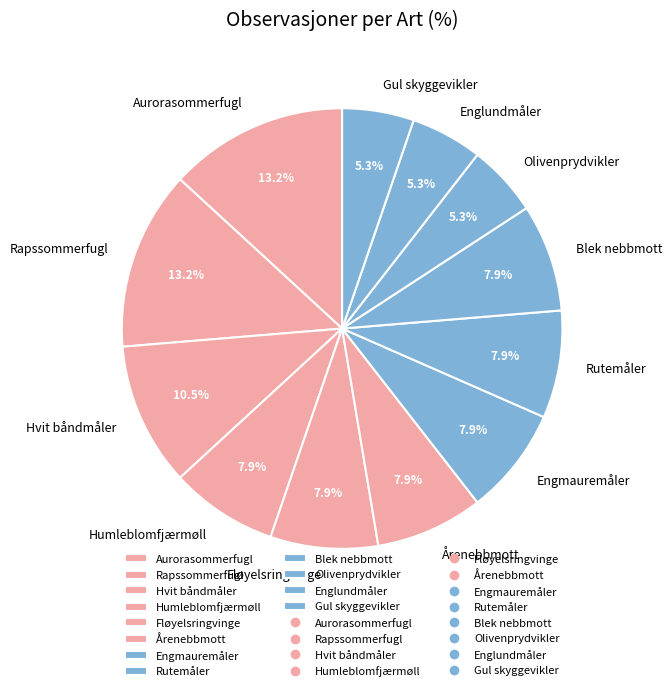

Which has a higher value, Aurorasommerfugl or Humleblomfjærmøll?

Aurorasommerfugl